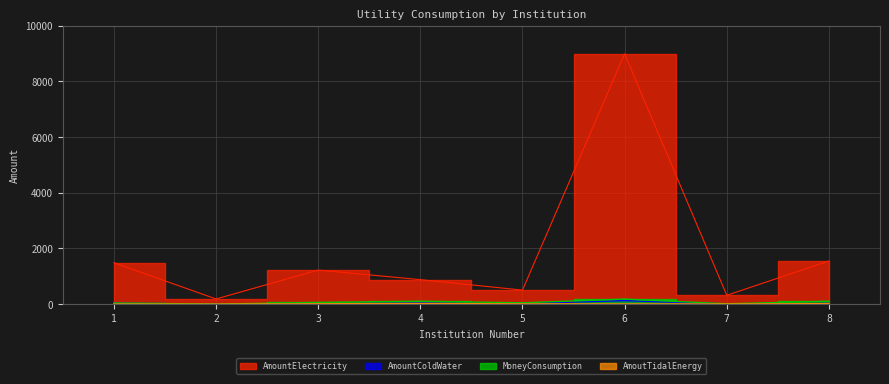

Does the chart have visible grid lines?

Yes